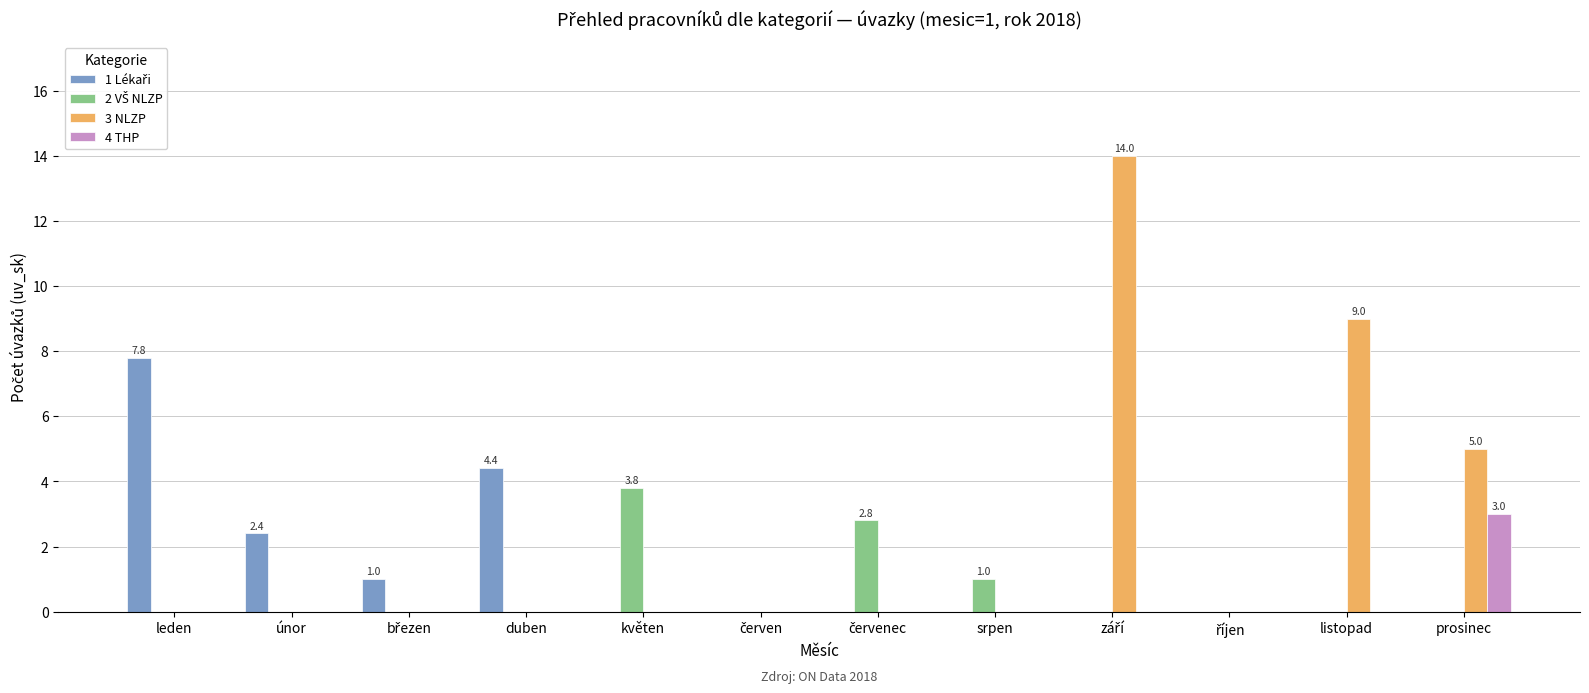

What is the greatest value displayed?

14.0